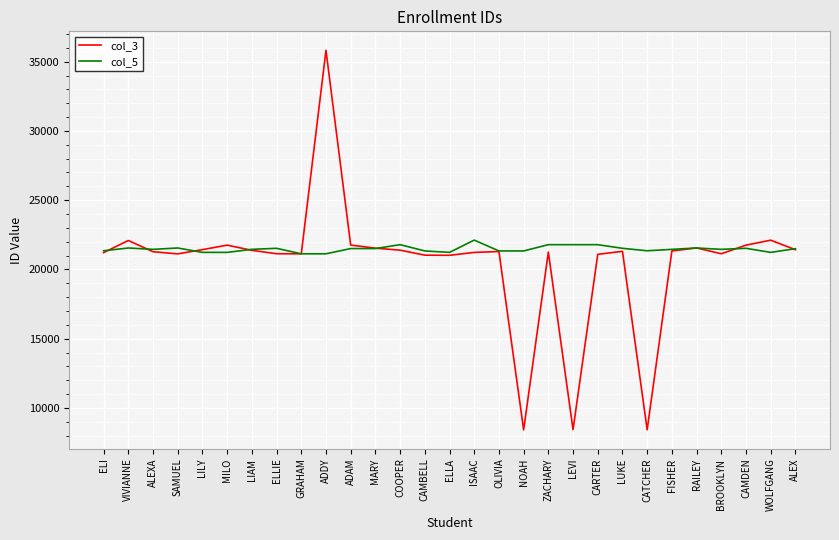

True or false: col_3 has a value of 21227 at ISAAC.

True